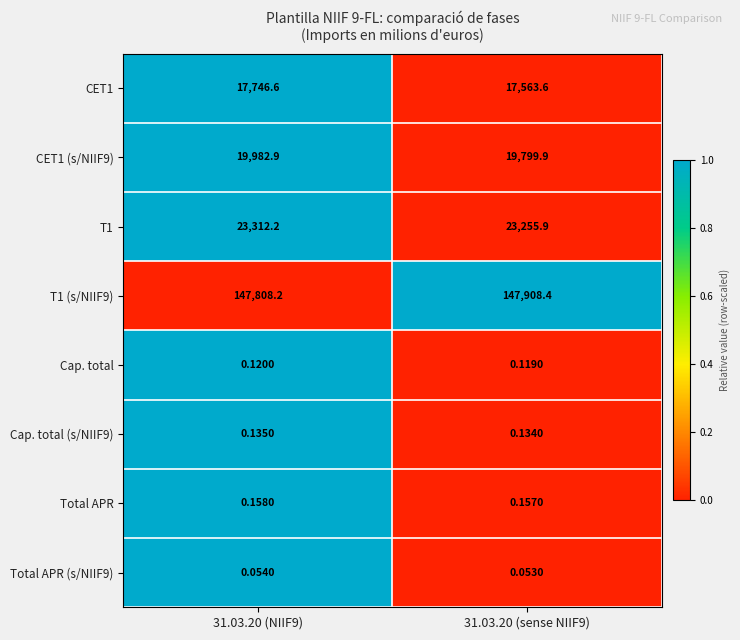

Is the value of T1 at 31.03.20 (NIIF9) greater than the value of CET1 (s/NIIF9) at 31.03.20 (sense NIIF9)?

Yes